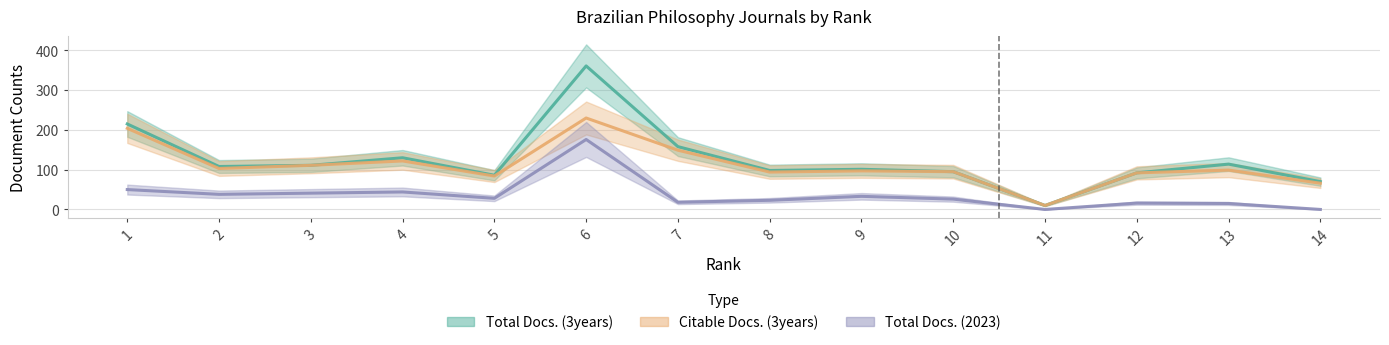

What is the total value across all series at 11?

20